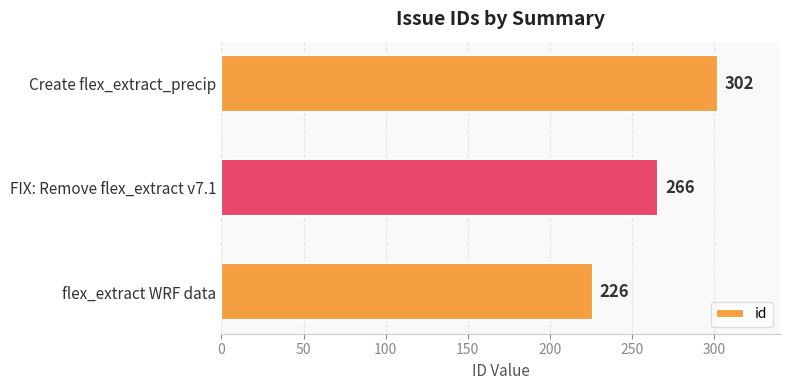

Reading bottom to top, transcribe all the data shown in this chart.

flex_extract WRF data=226	FIX: Remove flex_extract v7.1=266	Create flex_extract_precip=302